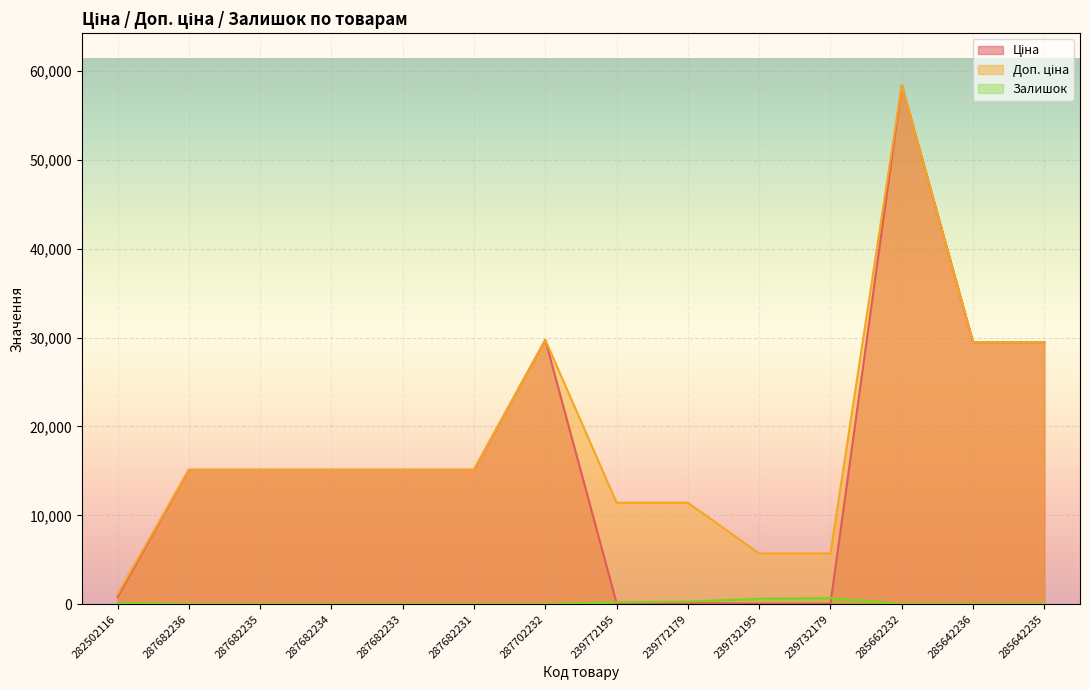

True or false: Ціна has a value of 50.8 at 239772195.

False